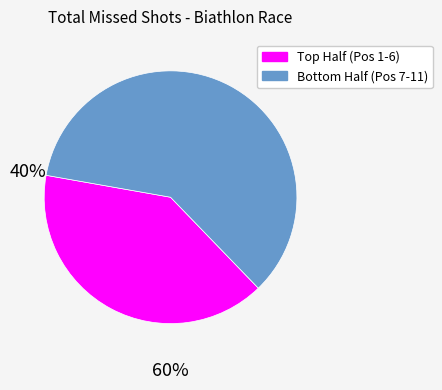

Is there any slice that represents more than half of the pie?

Yes